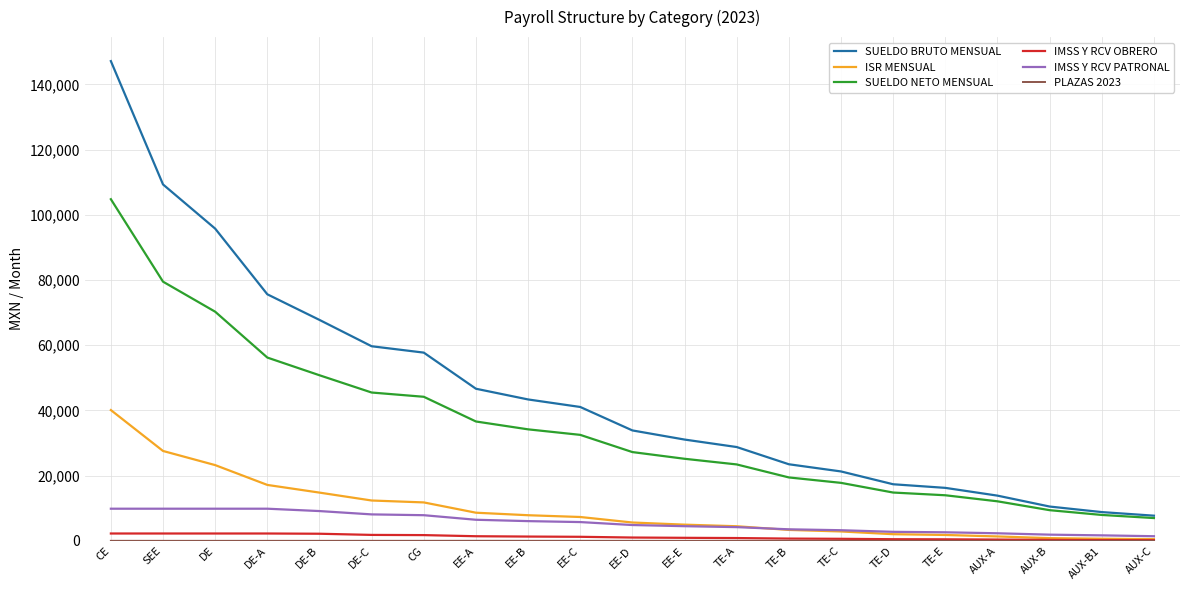

The value of IMSS Y RCV PATRONAL at EE-C is 5757.8. True or false?

True